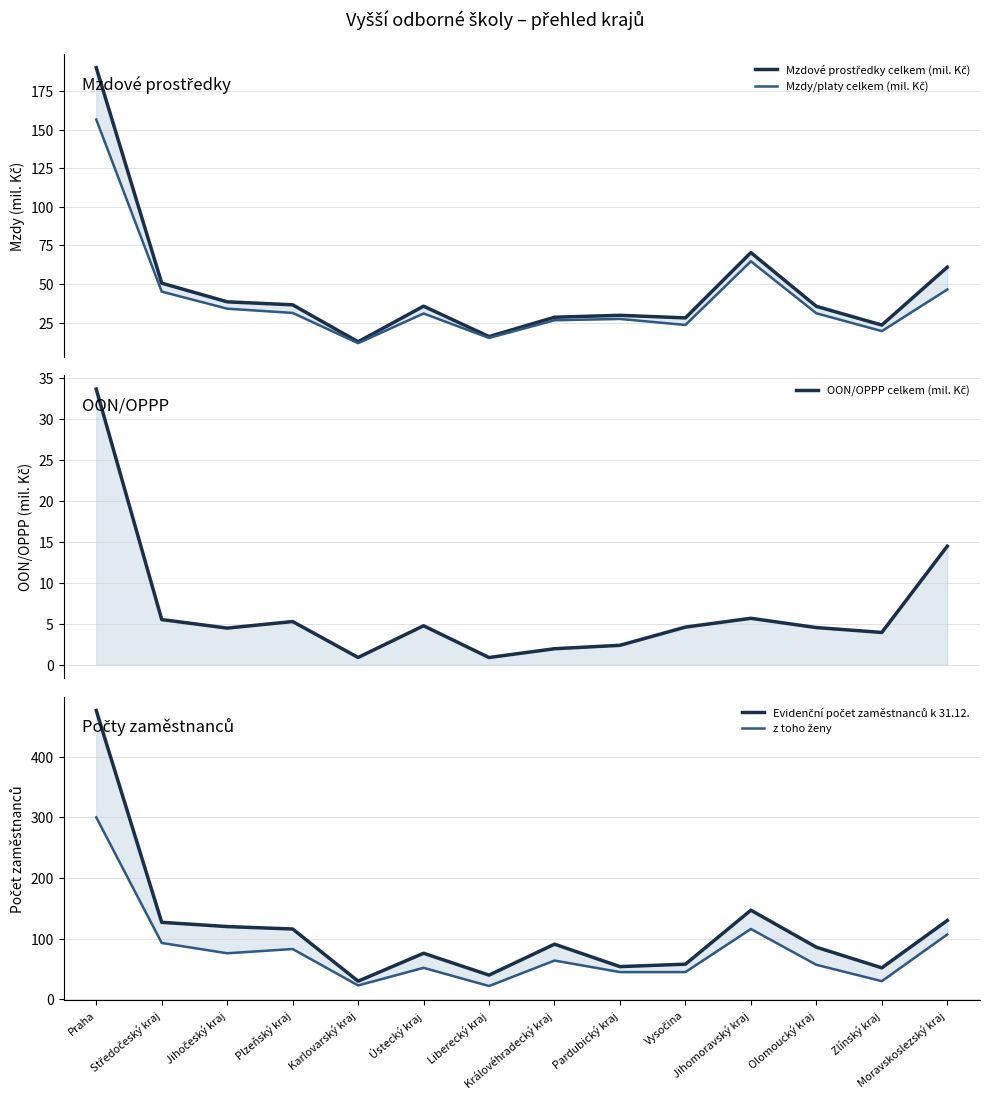

Is it true that z toho ženy equals 22.0 at Liberecký kraj?

True